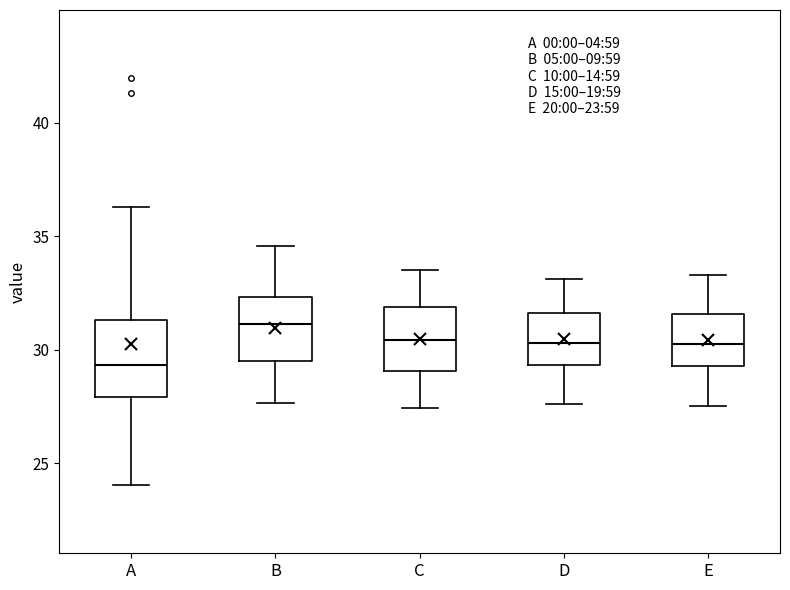

Which box has the highest median line?

B